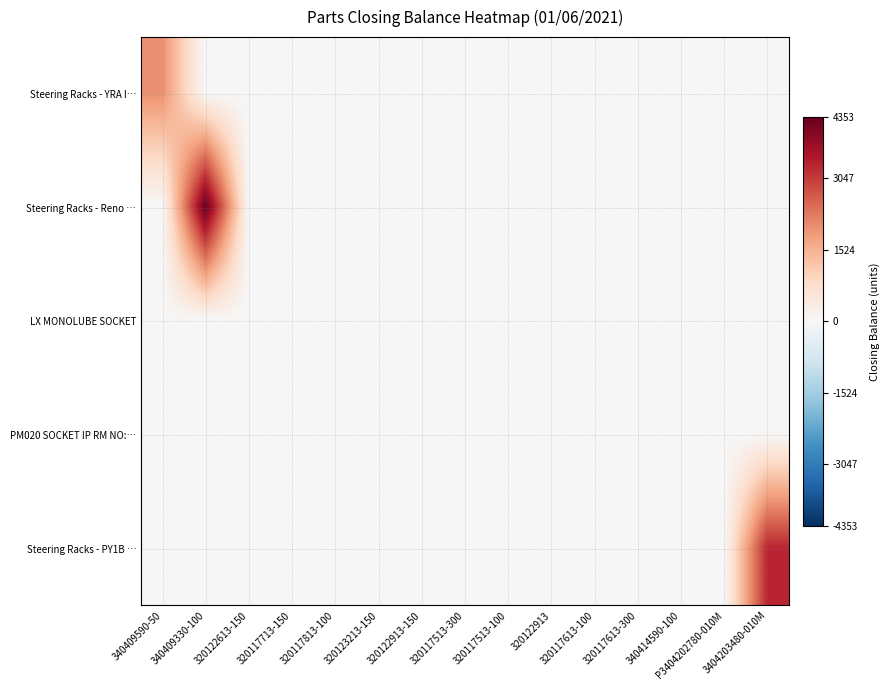

Which category has the lowest value across all series?

340409330-100